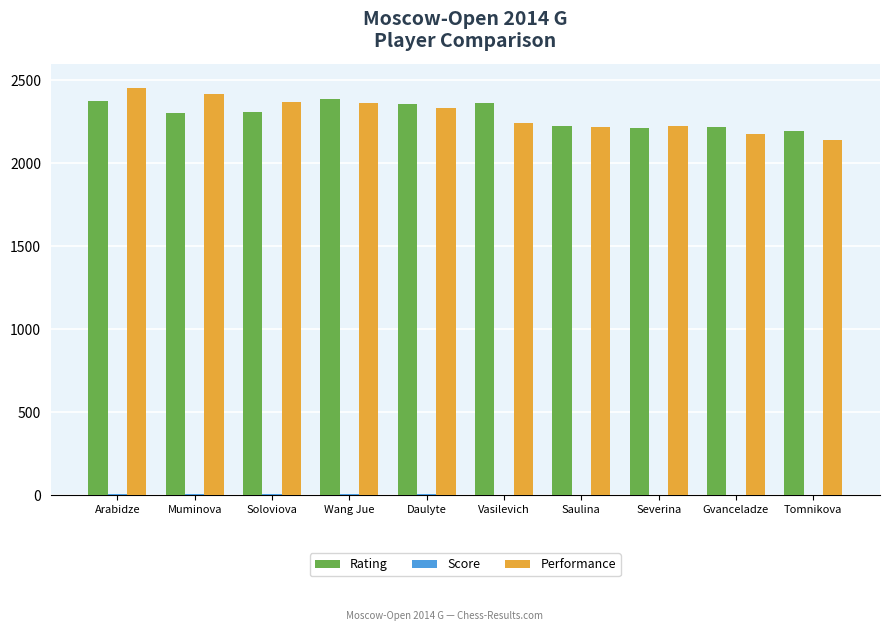

Is the value of Performance at Muminova greater than the value of Rating at Vasilevich?

Yes